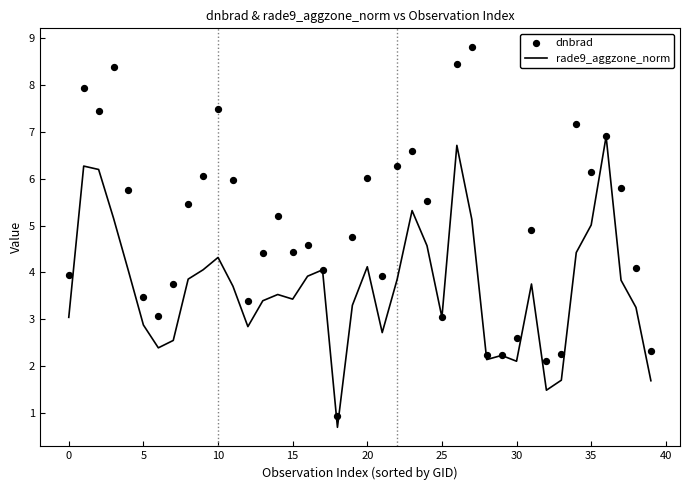

What are all the series names shown in the legend?

rade9_aggzone_norm, dnbrad